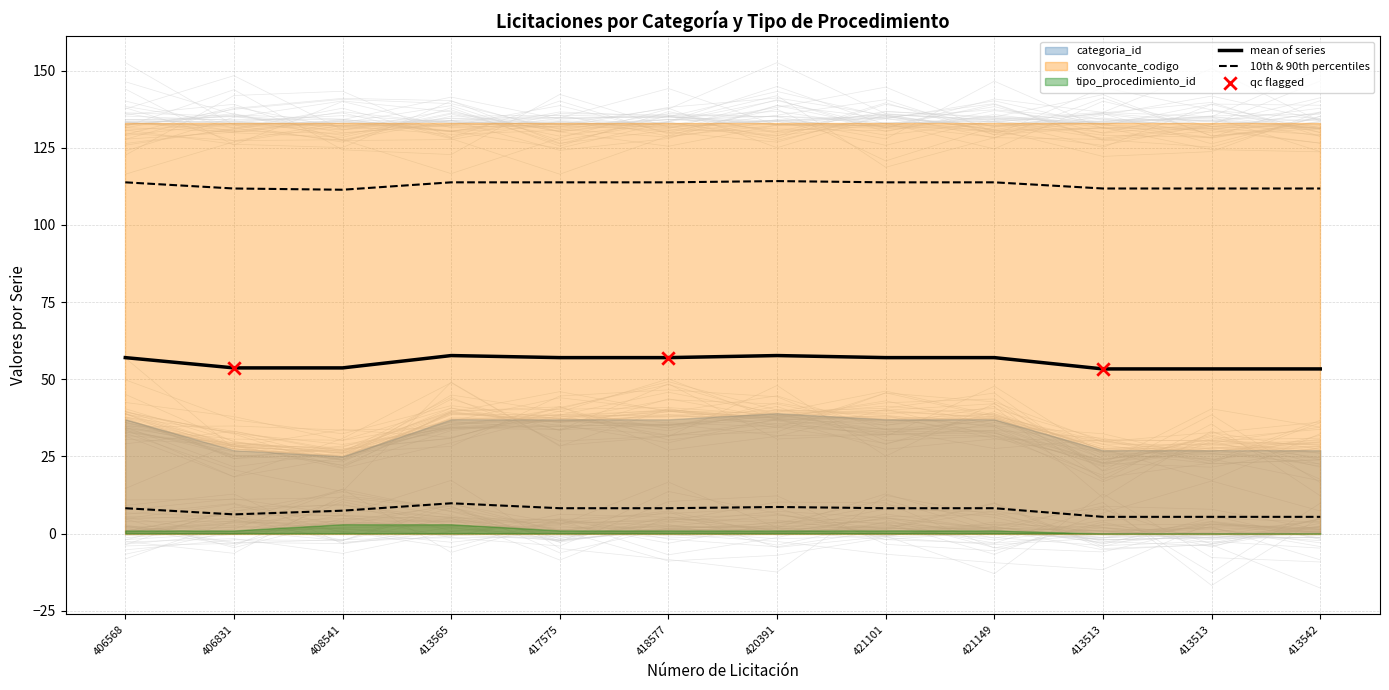

Is the value of categoria_id at 406831 greater than the value of tipo_procedimiento_id at 413513?

Yes